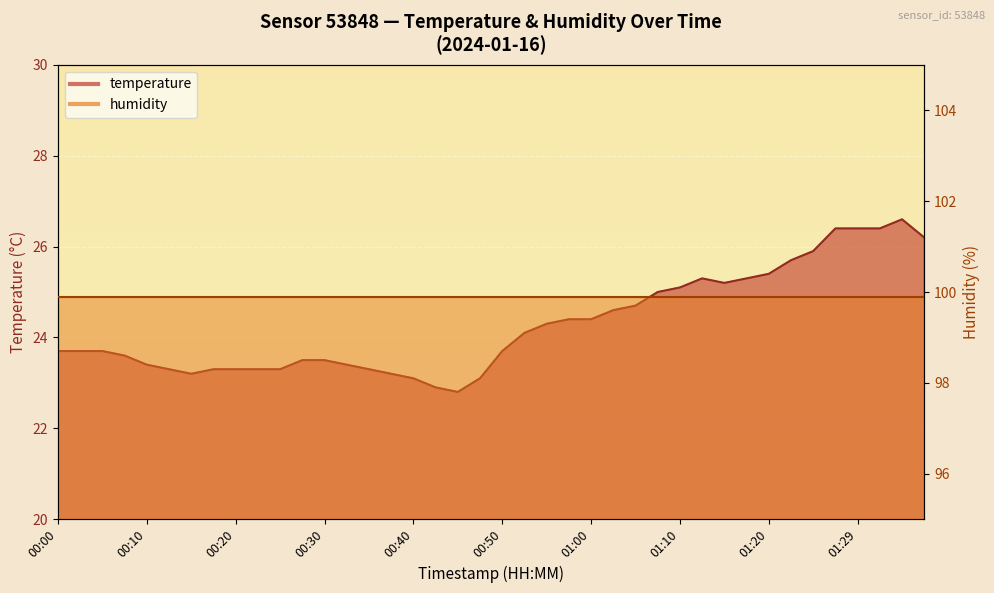

What is the average value?

24.3